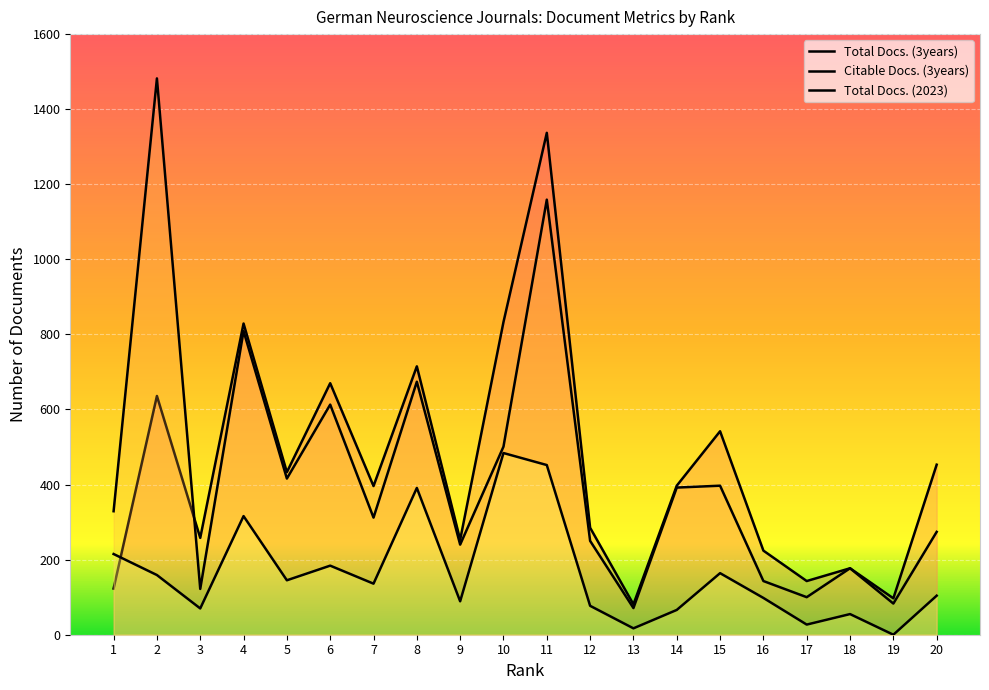

The value of Total Docs. (3years) at 16 is 311. True or false?

False